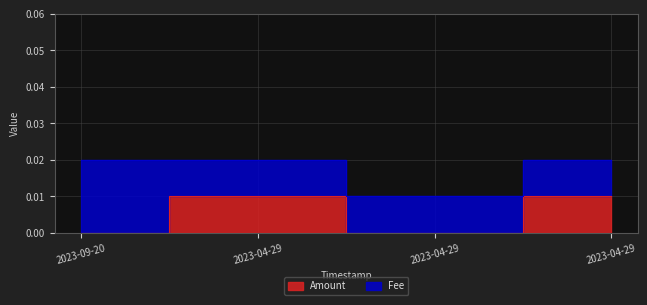

List the labels in order of value, largest first.

2023-04-29, 2023-04-29, 2023-09-20, 2023-04-29